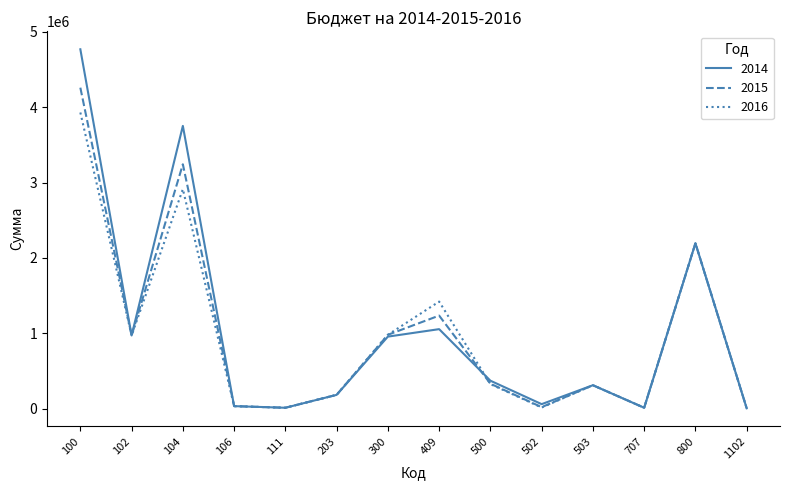

What is the sum of the 2015 values at 300 and 203?

1163500